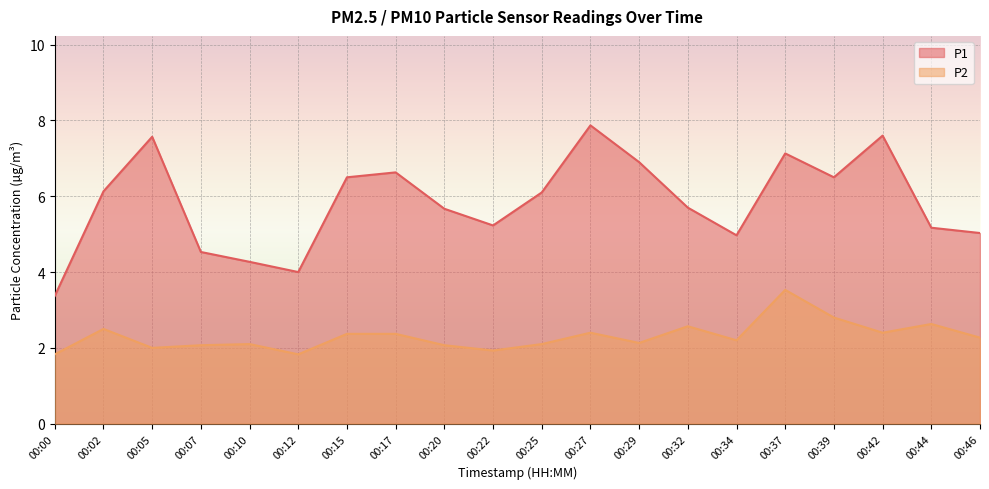

At which label does P1 first exceed 6?

00:02